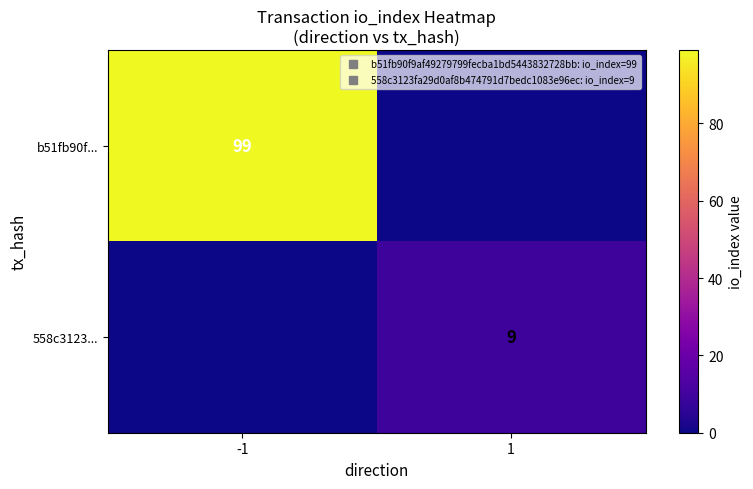

What is the difference between the highest and lowest values at -1?

99